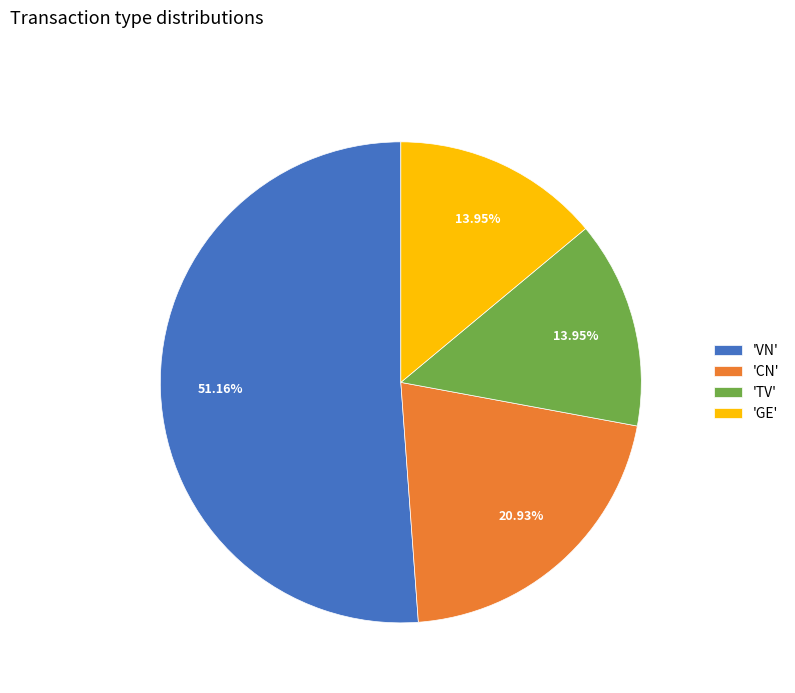

Does 'TV' represent more than half of the total?

No